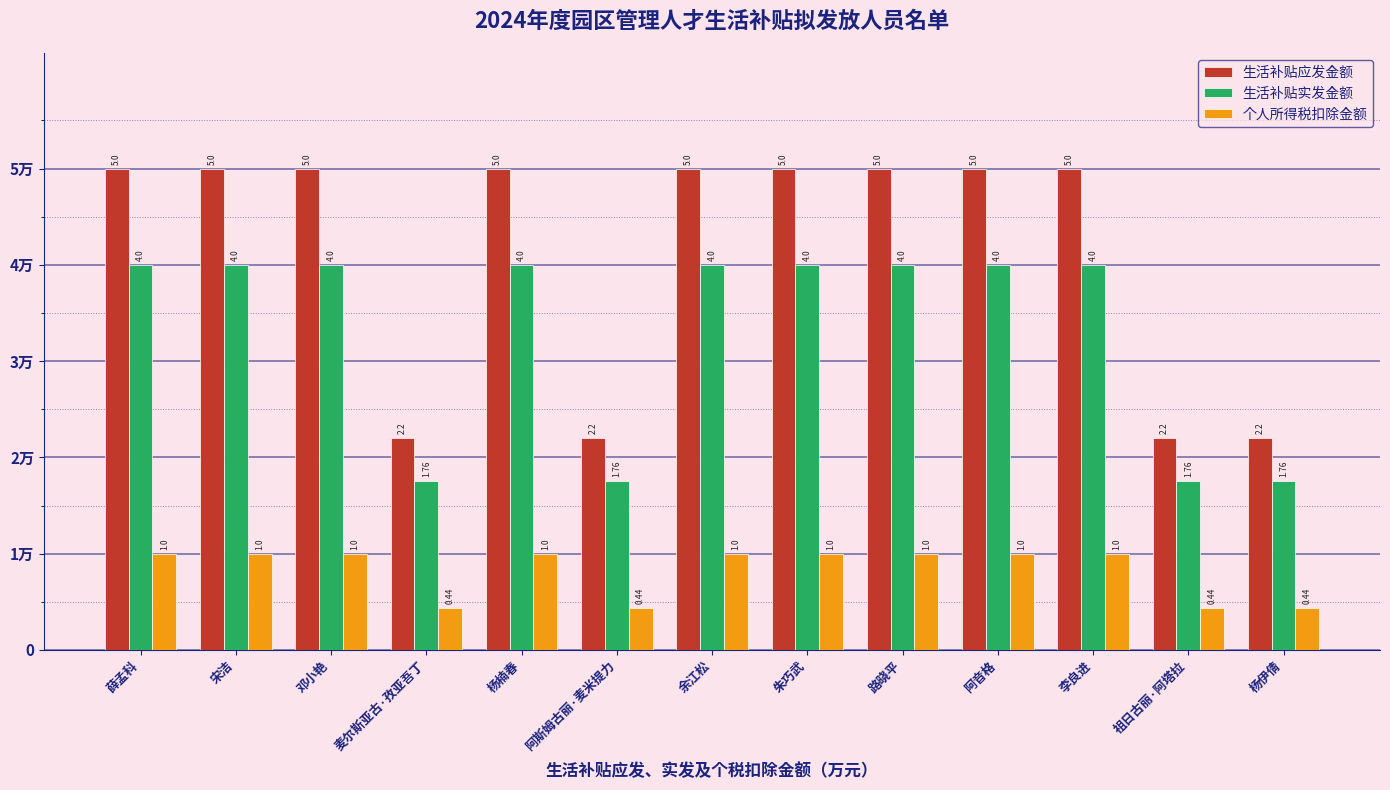

True or false: 生活补贴应发金额 has a value of 2.2 at 祖日古丽·阿塔拉.

True